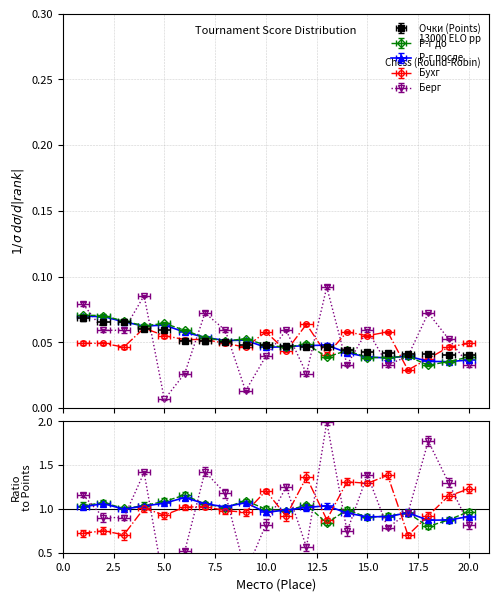

At which label does Бухг reach its peak?

12